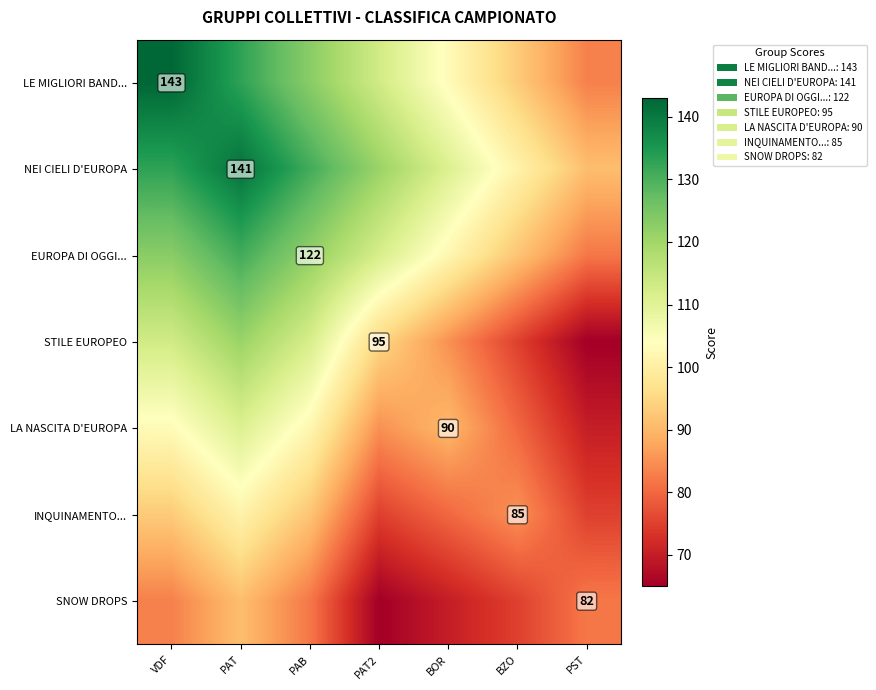

The value of INQUINAMENTO... at BZO is 85. True or false?

True